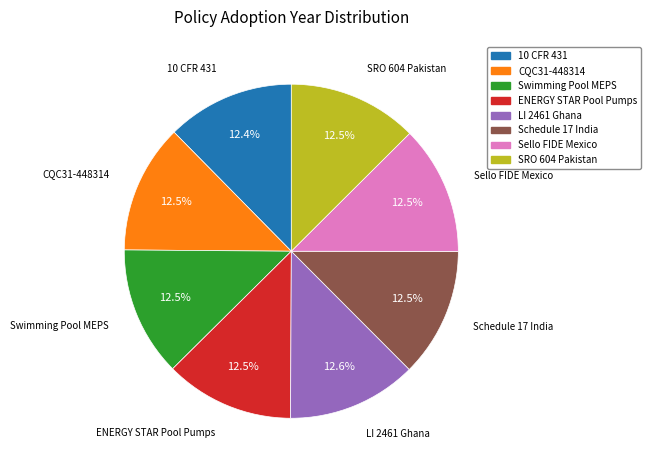

What percentage do 10 CFR 431 and CQC31-448314 together represent?

24.9%